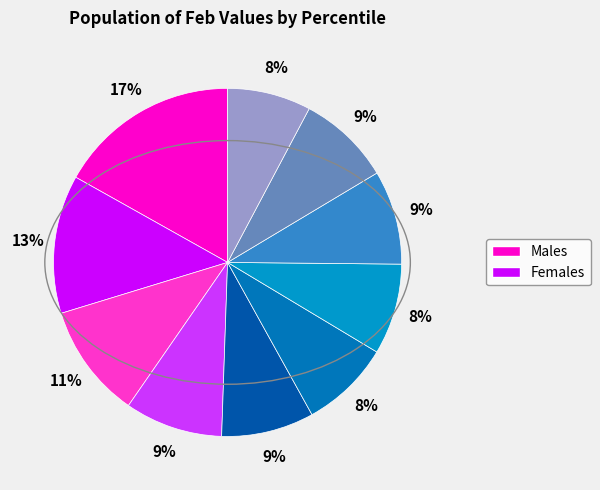

Count the number of slices in the pie.

10